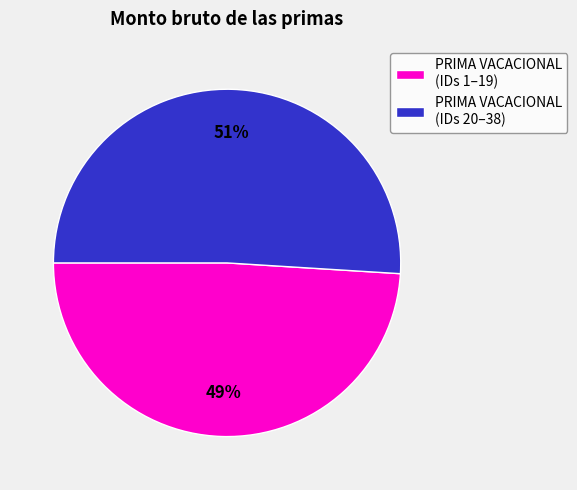

To the nearest percent, what portion does PRIMA VACACIONAL (IDs 1–19) represent?

49%